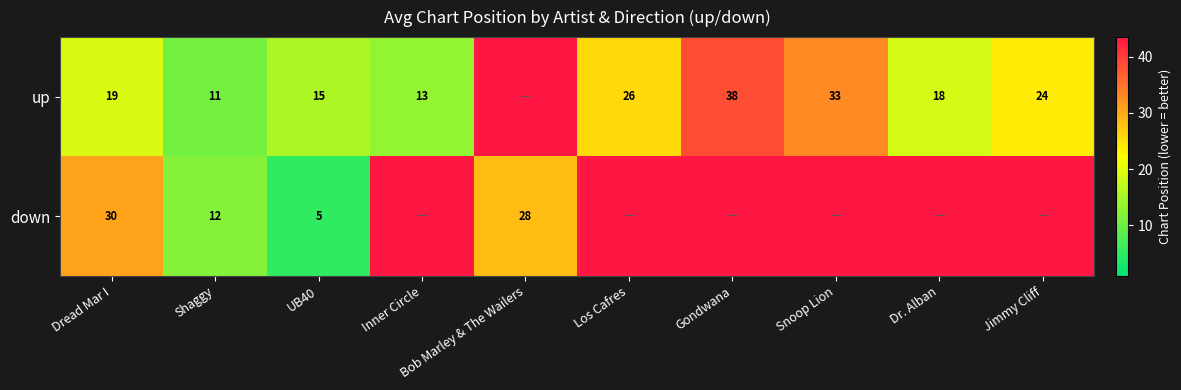

At UB40, list the series in order from smallest to largest.

down, up